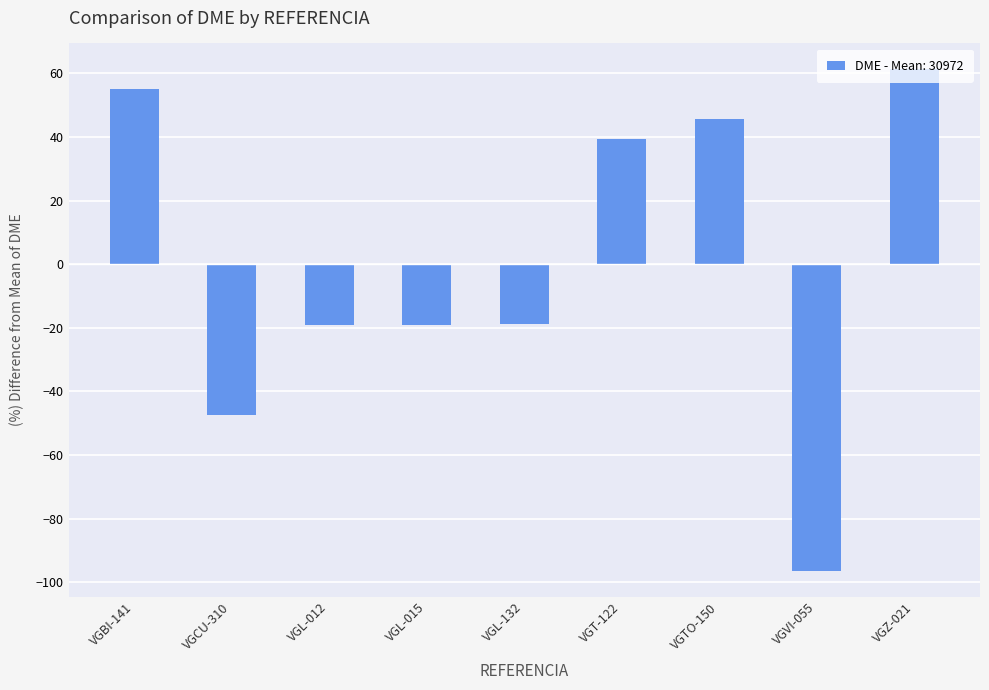

What is the approximate value at VGT-122?

39.3